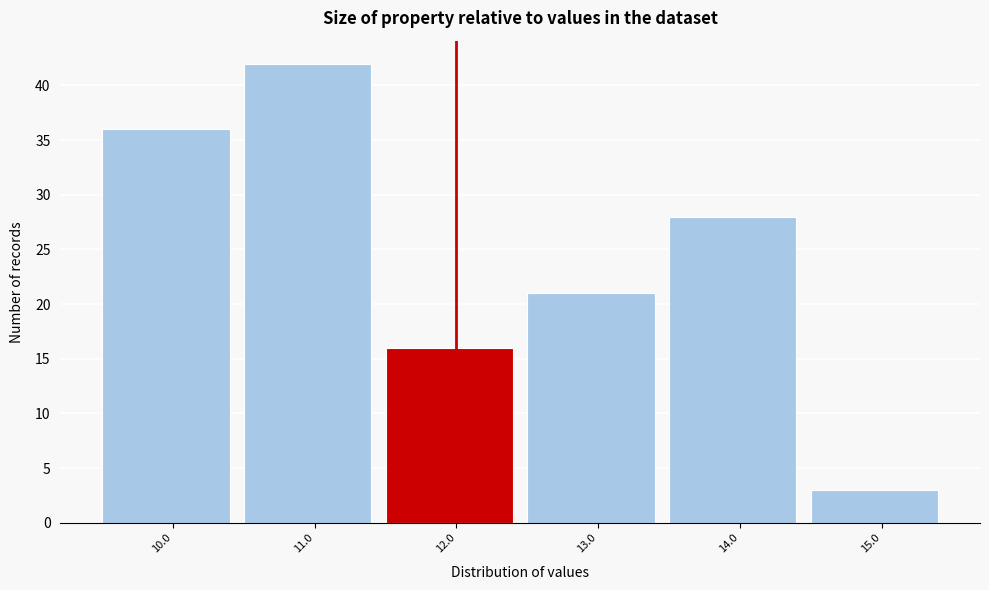

Reading left to right, transcribe all the data shown in this chart.

10.0=36	11.0=42	12.0=16	13.0=21	14.0=28	15.0=3